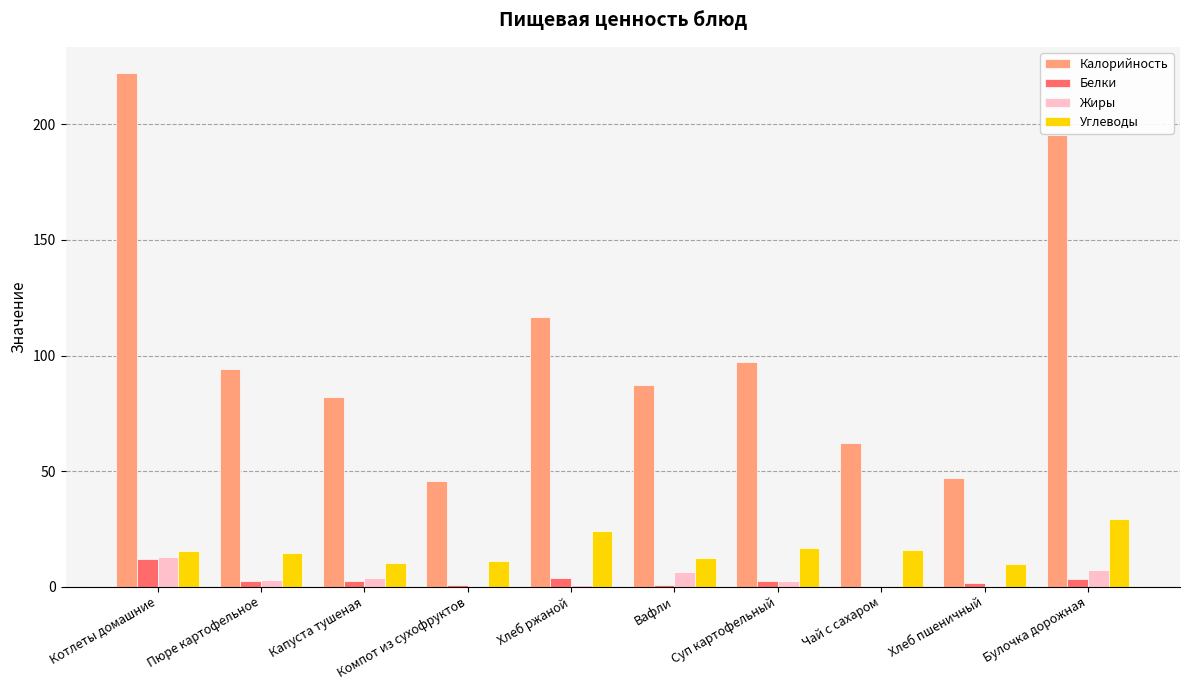

Which series has the largest total across all categories?

Калорийность